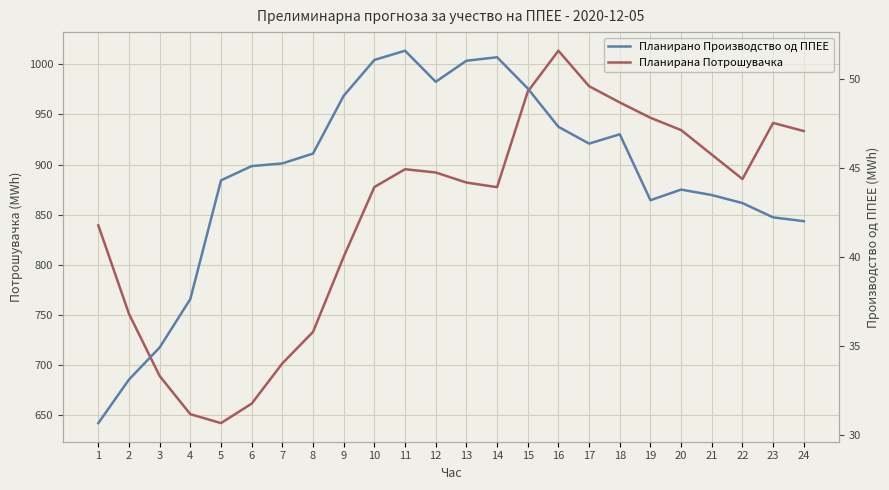

What is the value of the Планирано Производство од ППЕЕ point at the 9th from the left?

49.0